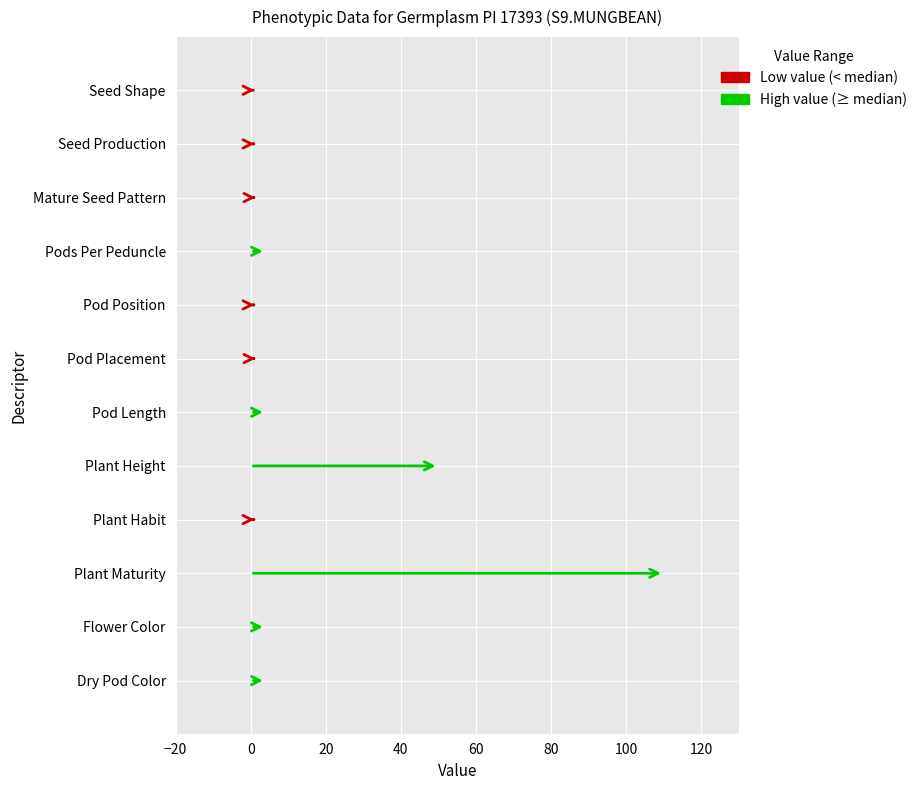

How many bars are there in total?

12